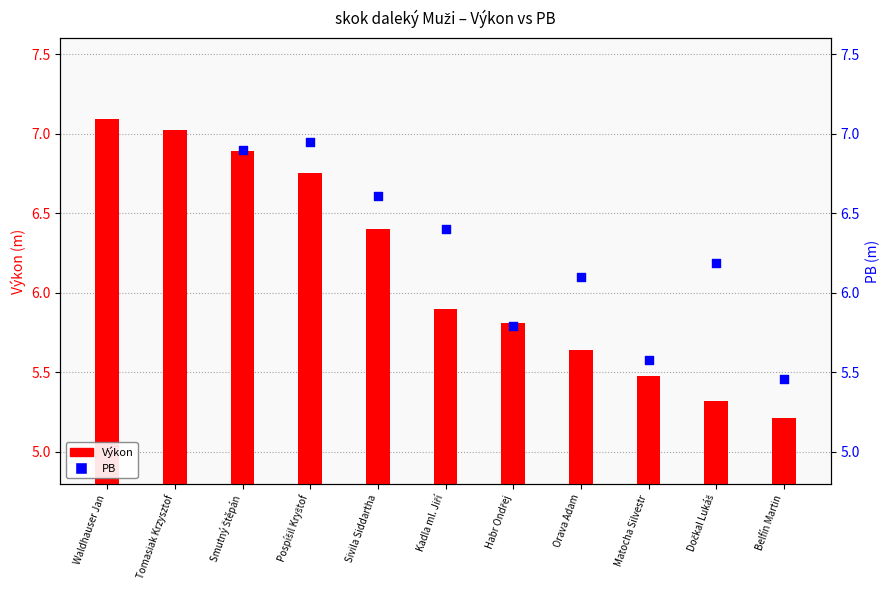

What is the change in value from Smutný Štěpán to Habr Ondřej?

-1.1